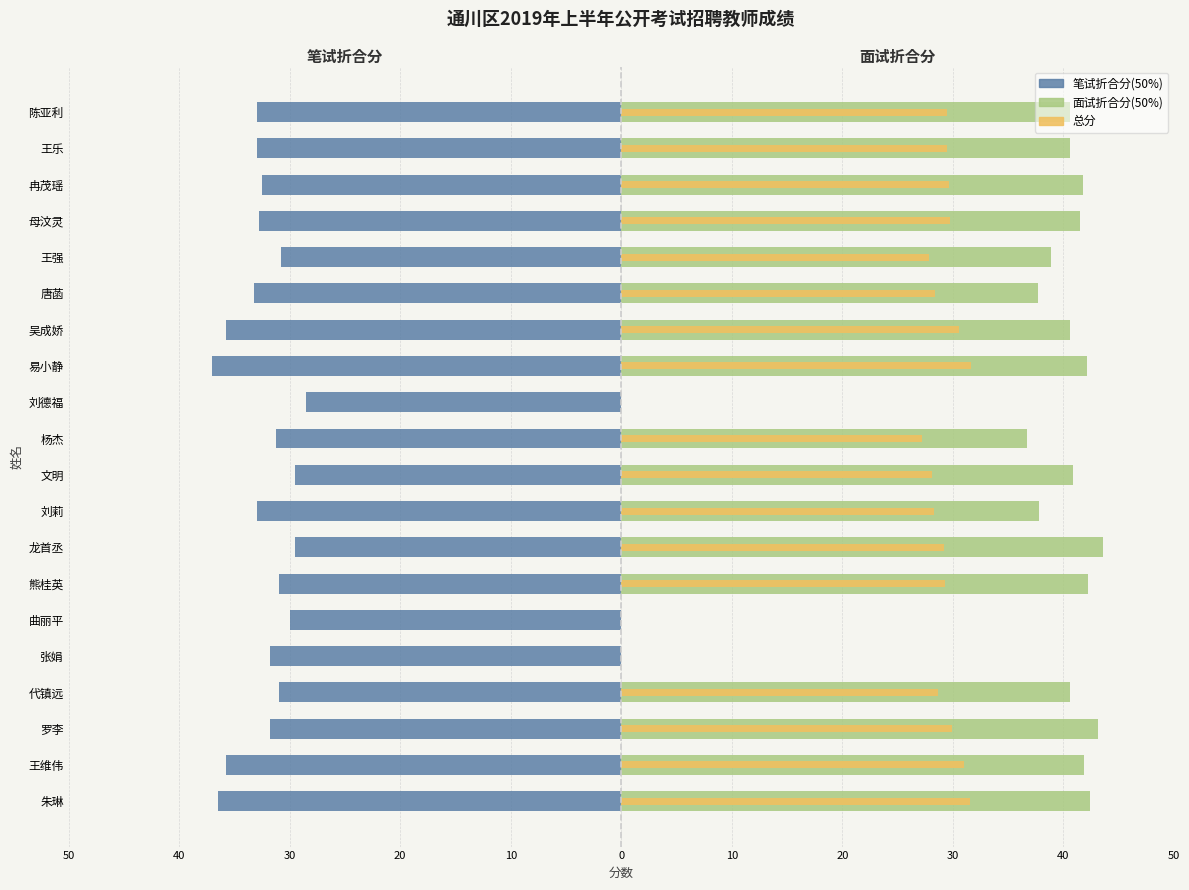

The value of 总分(scaled) at 杨杰 is 12.4. True or false?

False